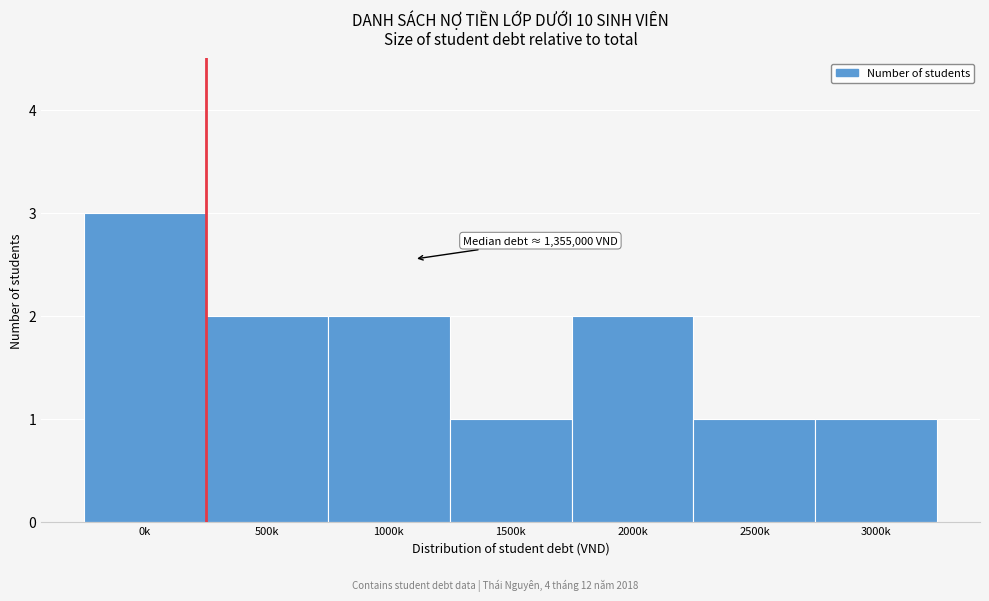

Reading left to right, extract all data points from this chart.

3	2	2	1	2	1	1